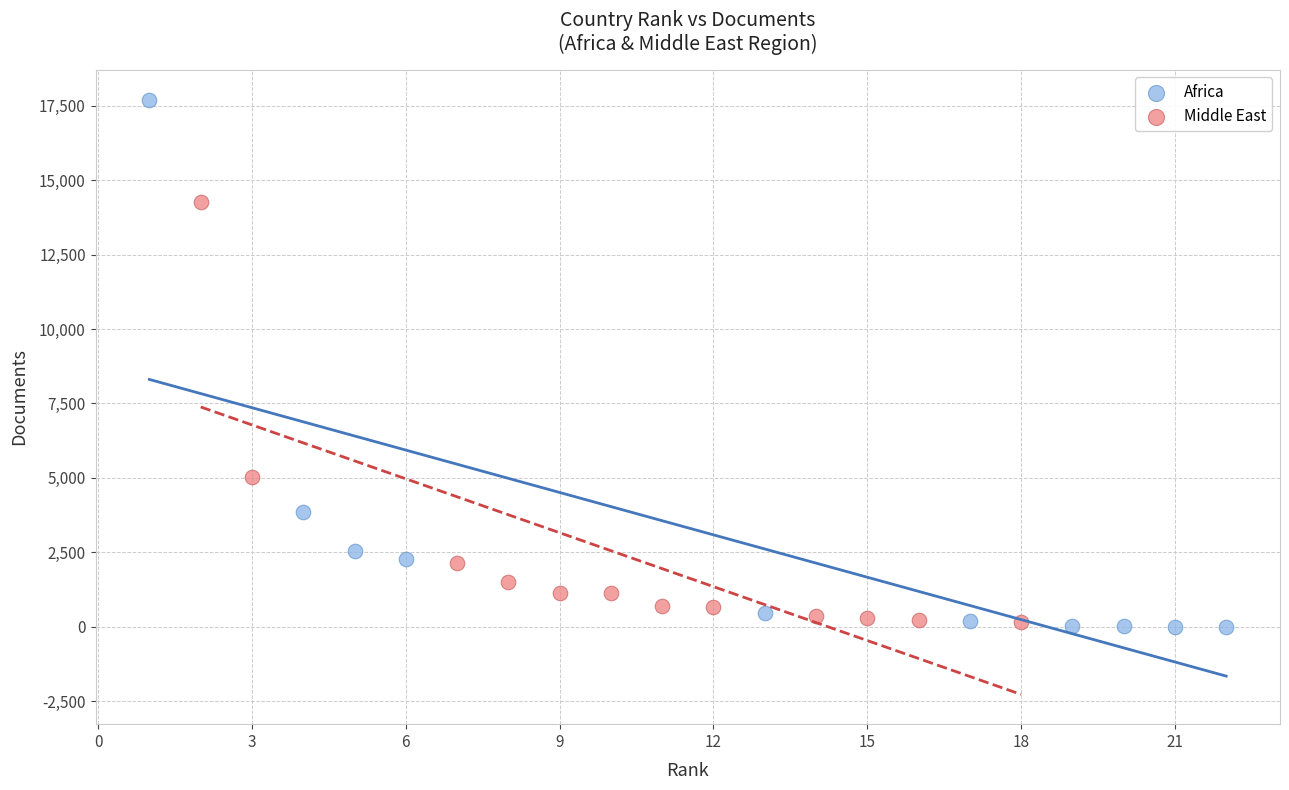

Which series has the largest Y range (max minus min)?

Africa